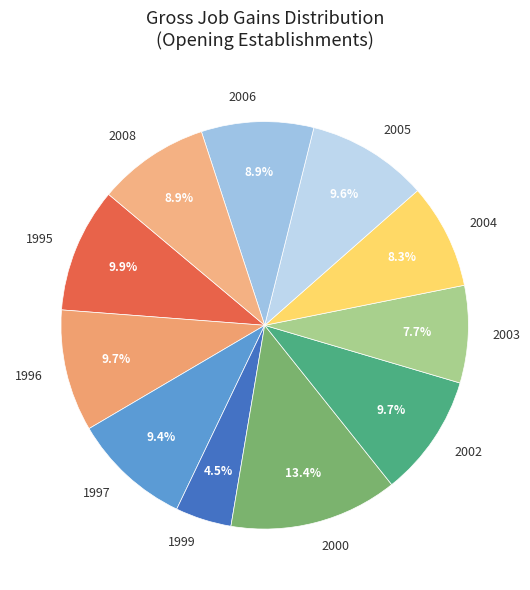

How many segments does this pie chart have?

11